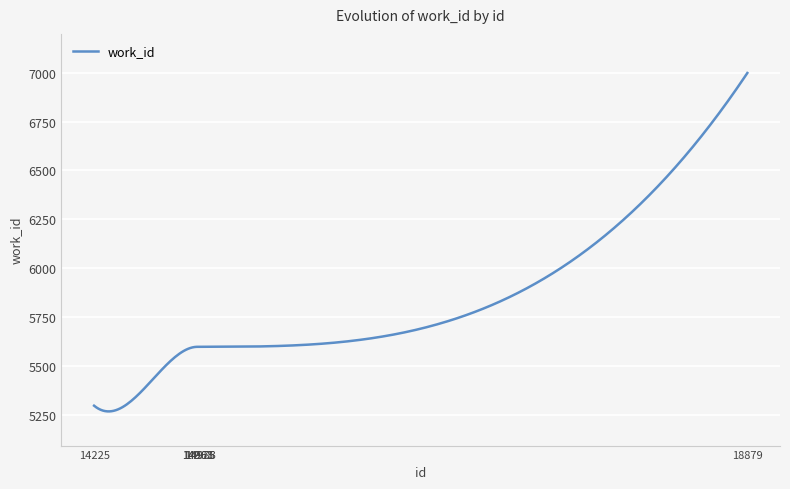

What is the greatest value displayed?

6998.0